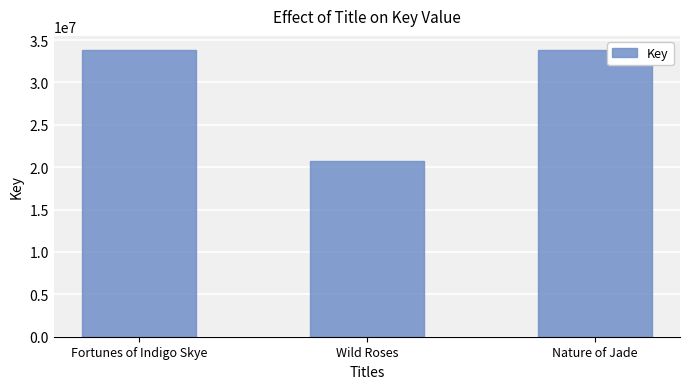

How many bars are there in total?

3